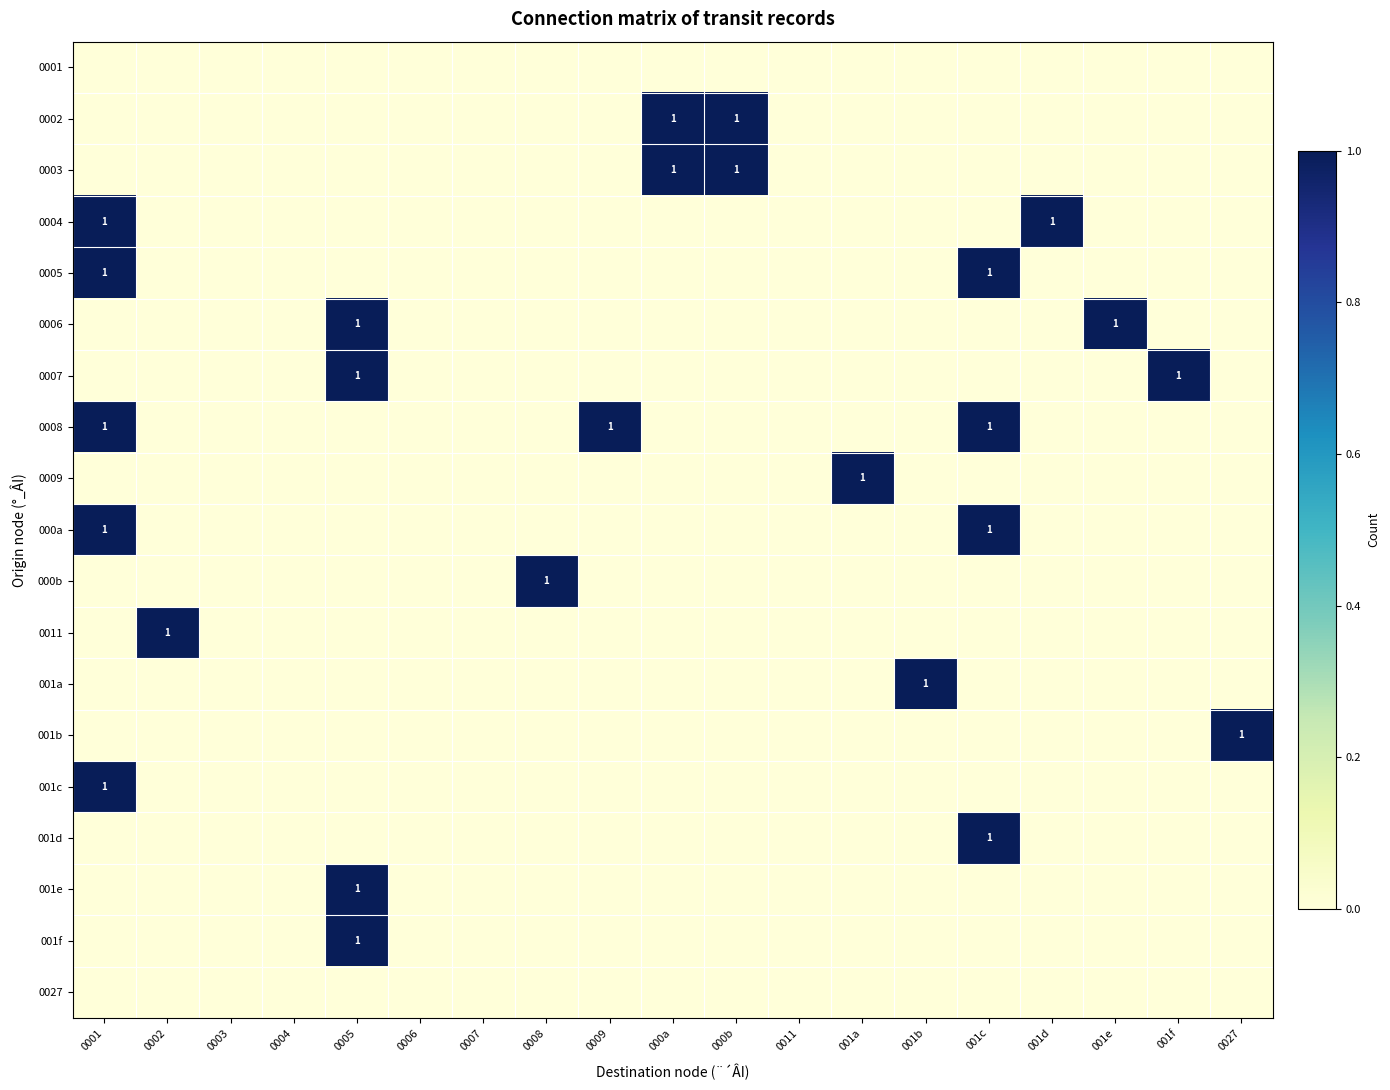

Rank the series at 000a from lowest to highest value.

0001, 0004, 0005, 0006, 0007, 0008, 0009, 000a, 000b, 0011, 001a, 001b, 001c, 001d, 001e, 001f, 0027, 0002, 0003